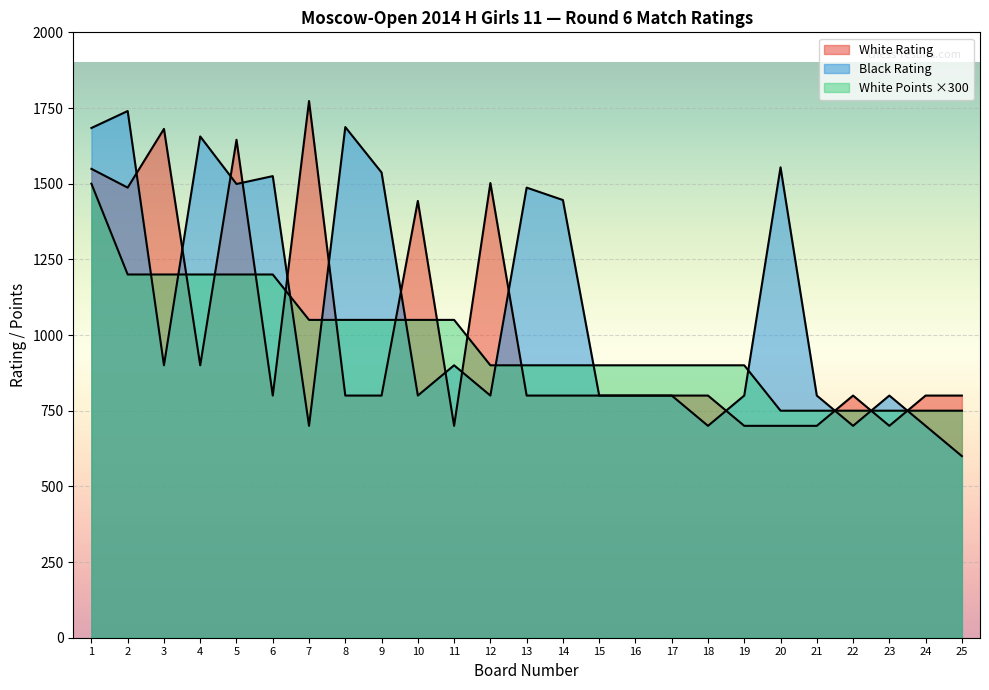

At which label is White Rating closest to 1236?

10